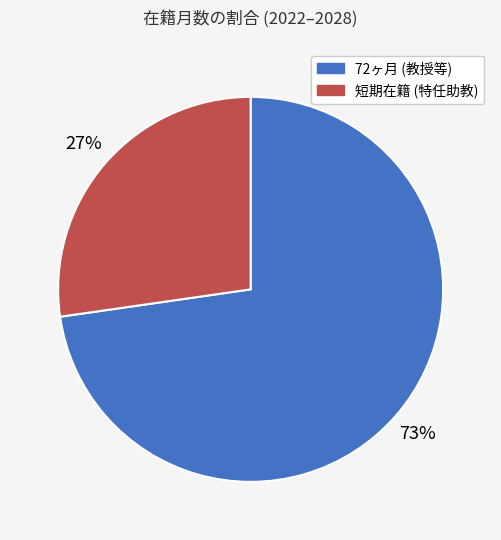

To the nearest percent, what is the average slice percentage?

50%